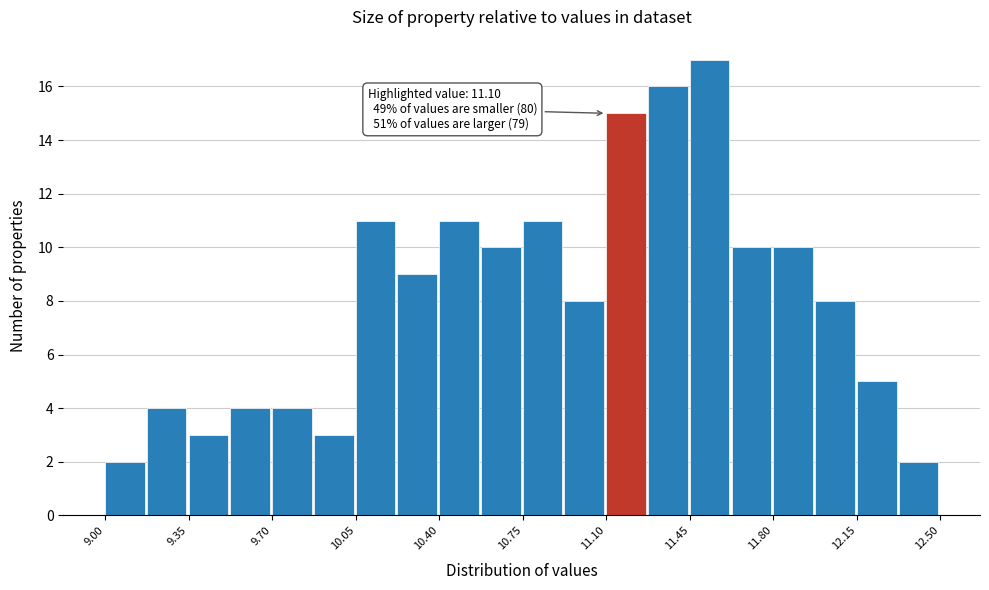

Read against the x-axis, roughly where is the centre of the tallest bar?

11.55